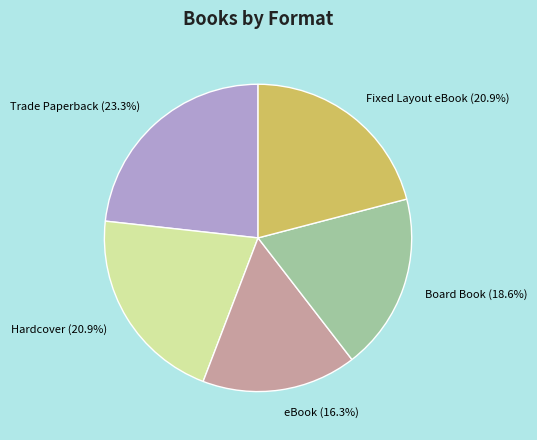

To the nearest percent, what is the average slice percentage?

20%